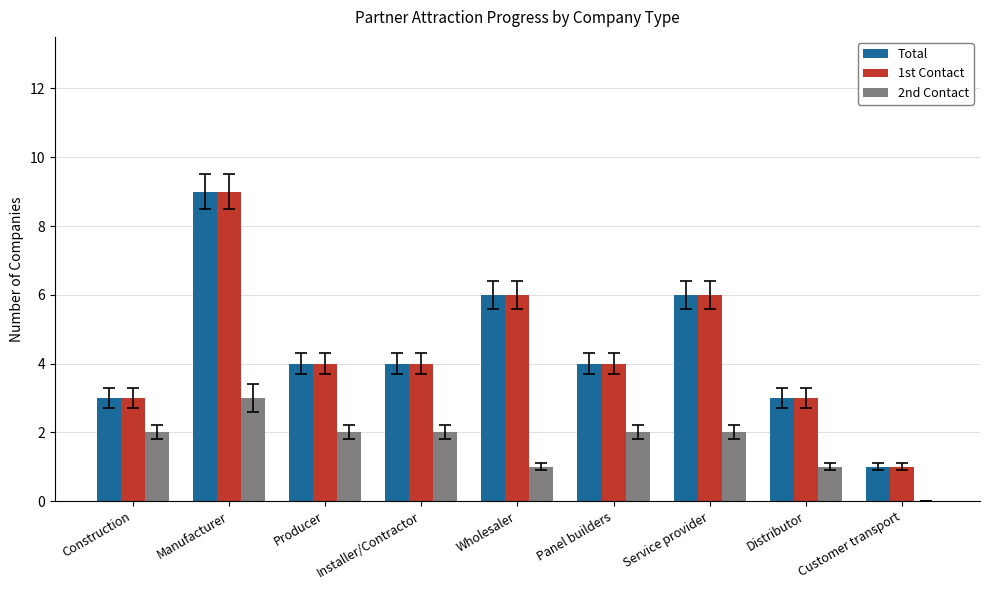

Reading left to right, transcribe all the data shown in this chart.

Total: Construction=3	Manufacturer=9	Producer=4	Installer/Contractor=4	Wholesaler=6	Panel builders=4	Service provider=6	Distributor=3	Customer transport=1
1st Contact: Construction=3	Manufacturer=9	Producer=4	Installer/Contractor=4	Wholesaler=6	Panel builders=4	Service provider=6	Distributor=3	Customer transport=1
2nd Contact: Construction=2	Manufacturer=3	Producer=2	Installer/Contractor=2	Wholesaler=1	Panel builders=2	Service provider=2	Distributor=1	Customer transport=0